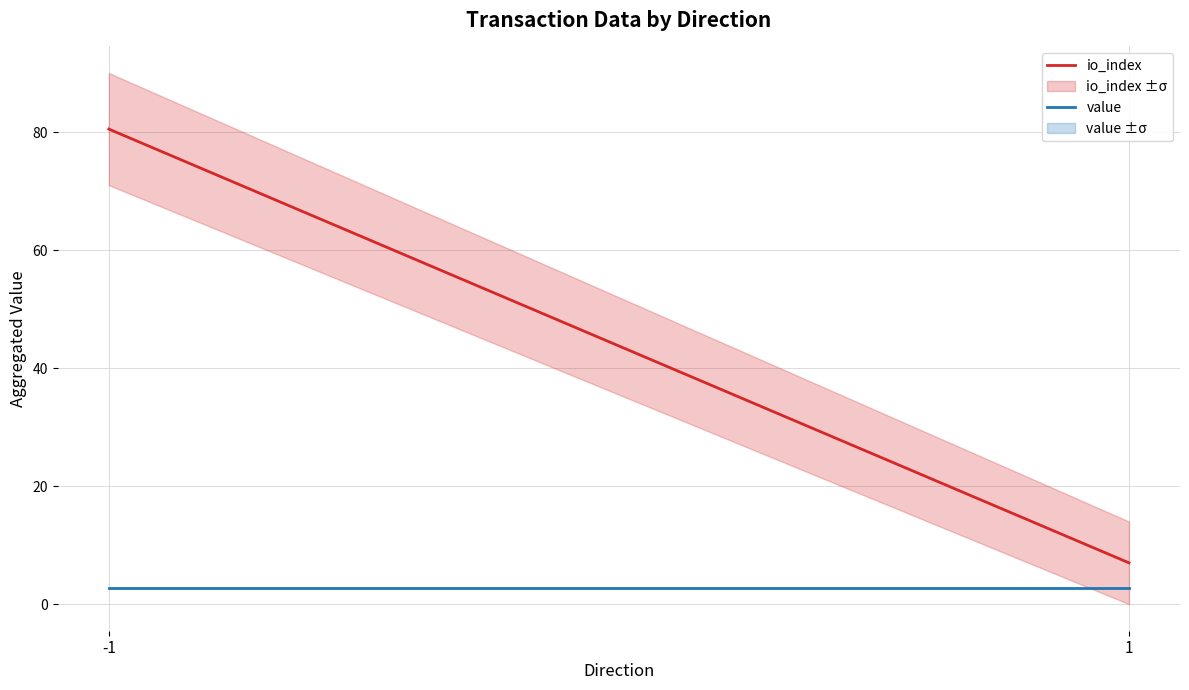

What is the value of the io_index point at the 1st from the left?

80.5